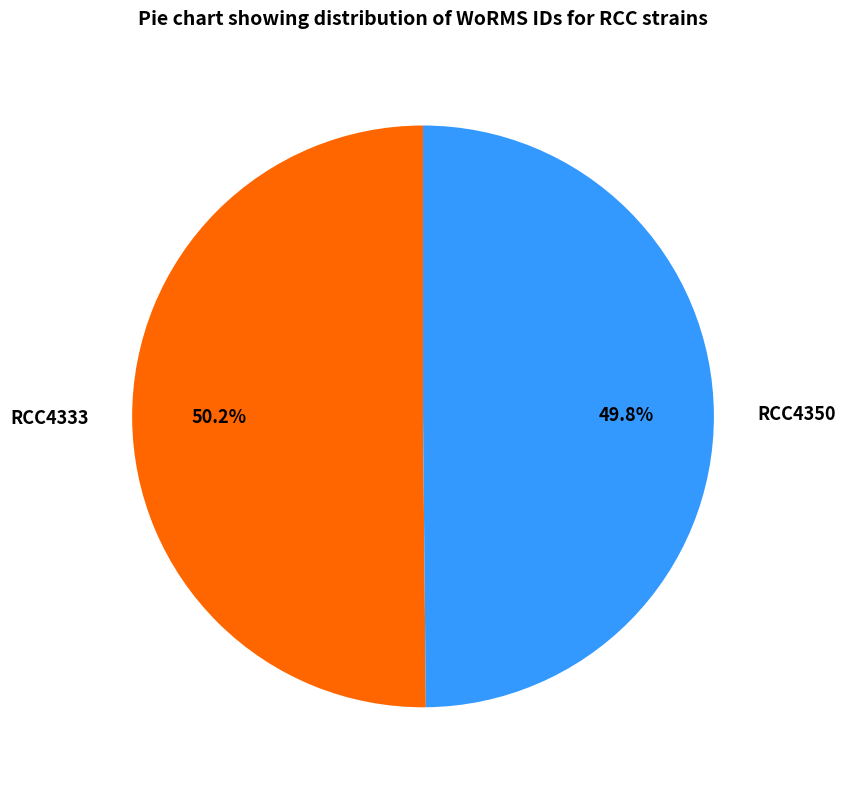

Does any single category account for the majority?

Yes